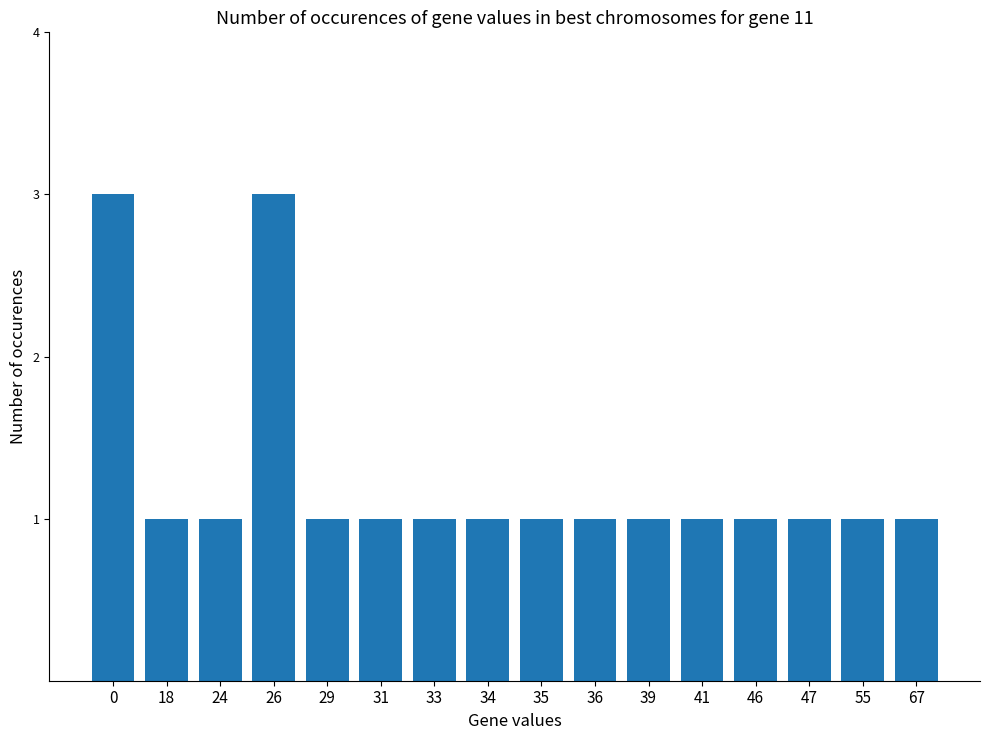

True or false: the data shows 1 at 67.

True